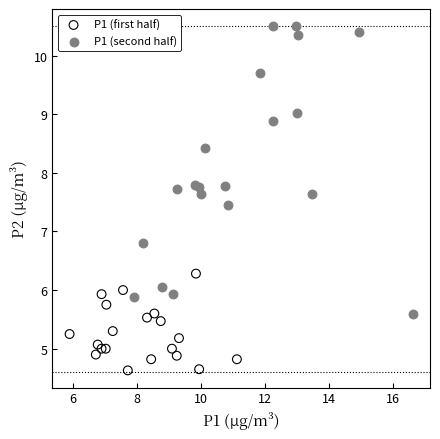

What are all the series names shown in the legend?

P1 (first half), P1 (second half)